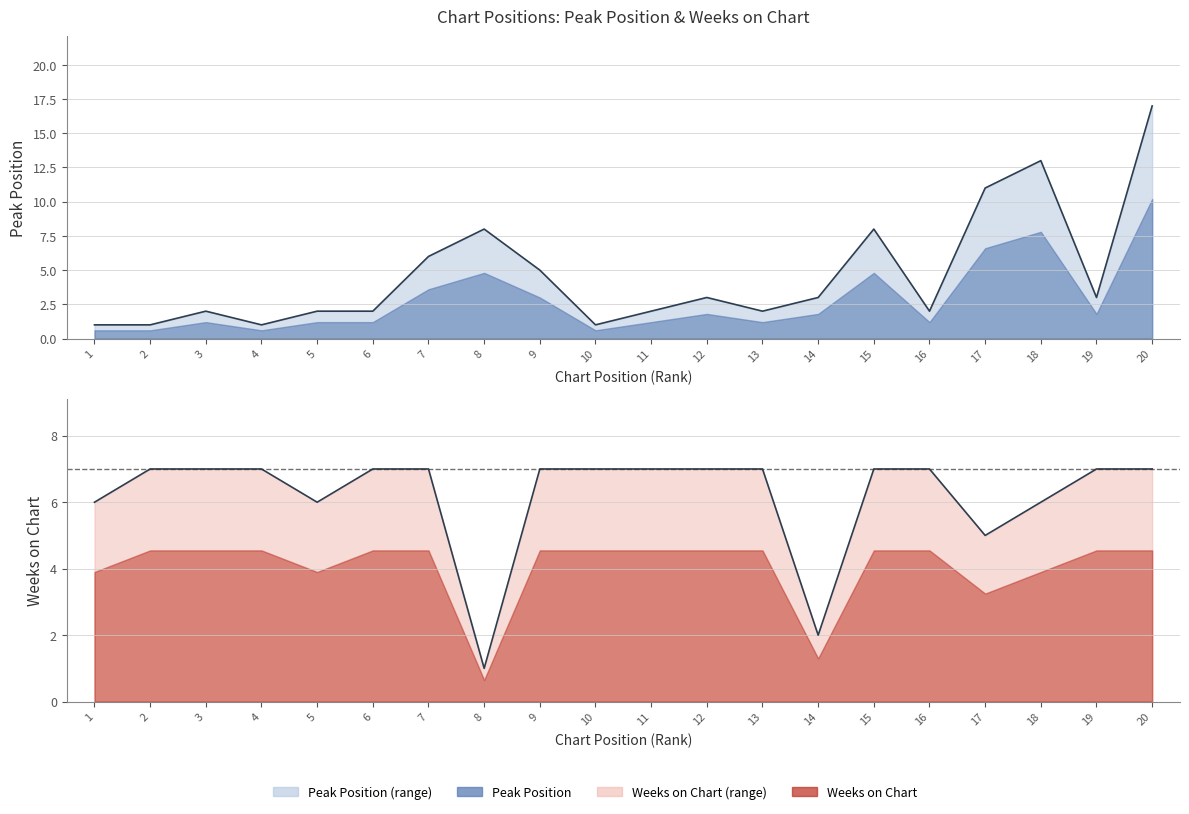

What is the difference between the second highest and minimum values in the Weeks on Chart (line) series?

6